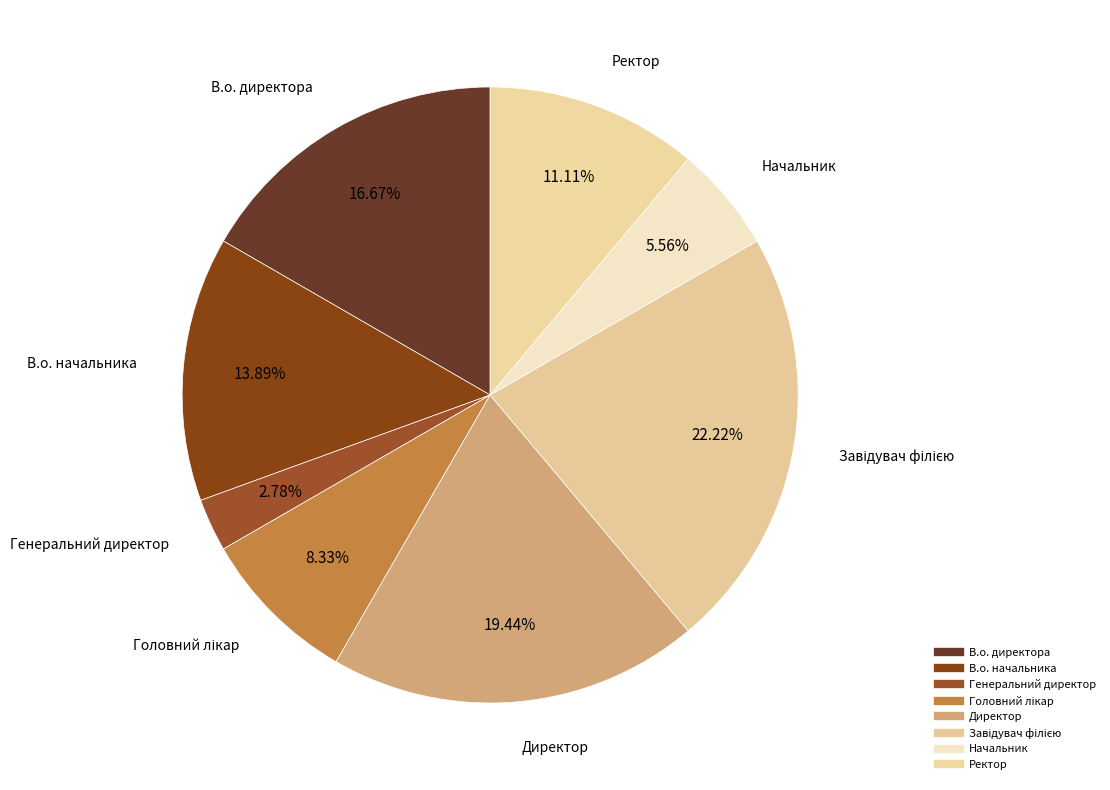

What percentage is the Ректор slice, to the nearest percent?

11%